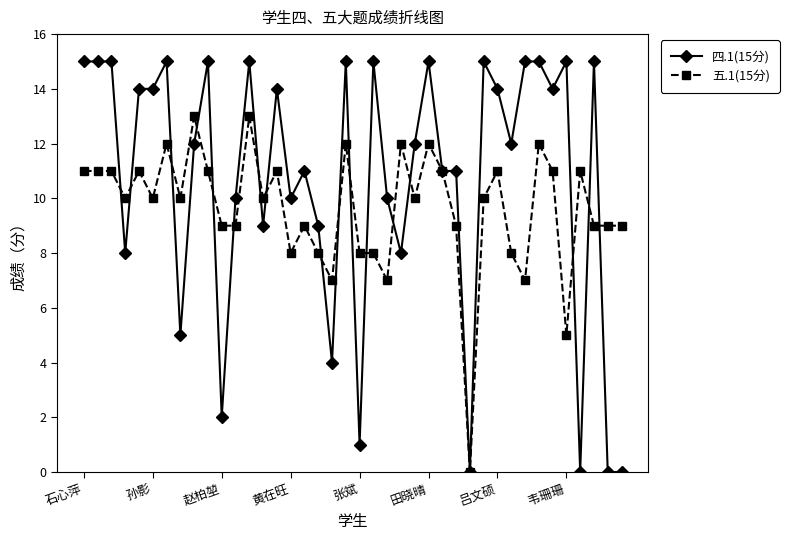

True or false: 五.1(15分) has more than 1 interior local peaks.

True